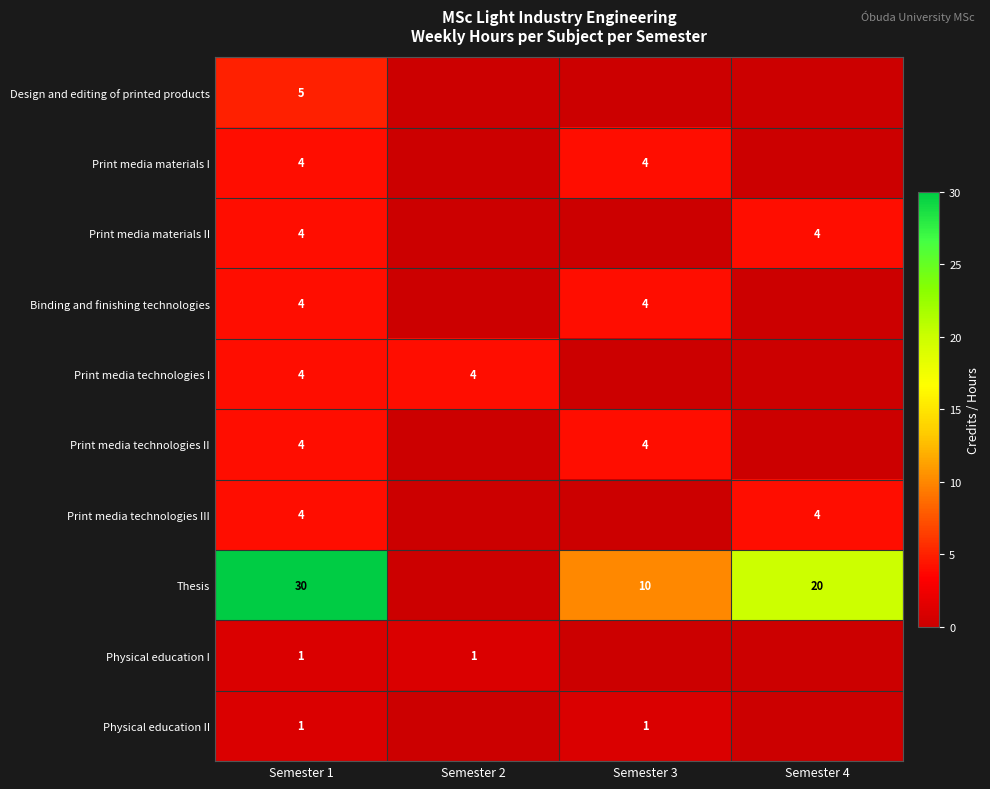

What is the total value across all series at Semester 1?

61